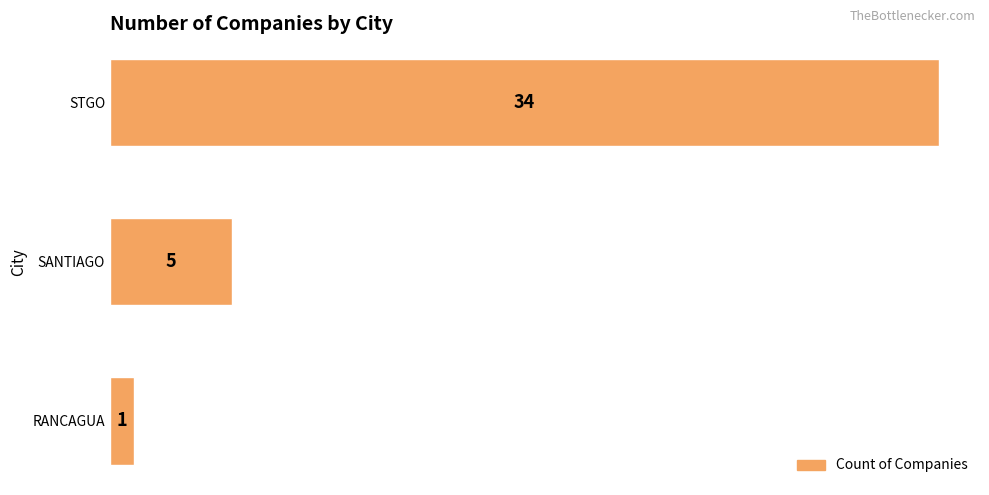

What is the average value?

13